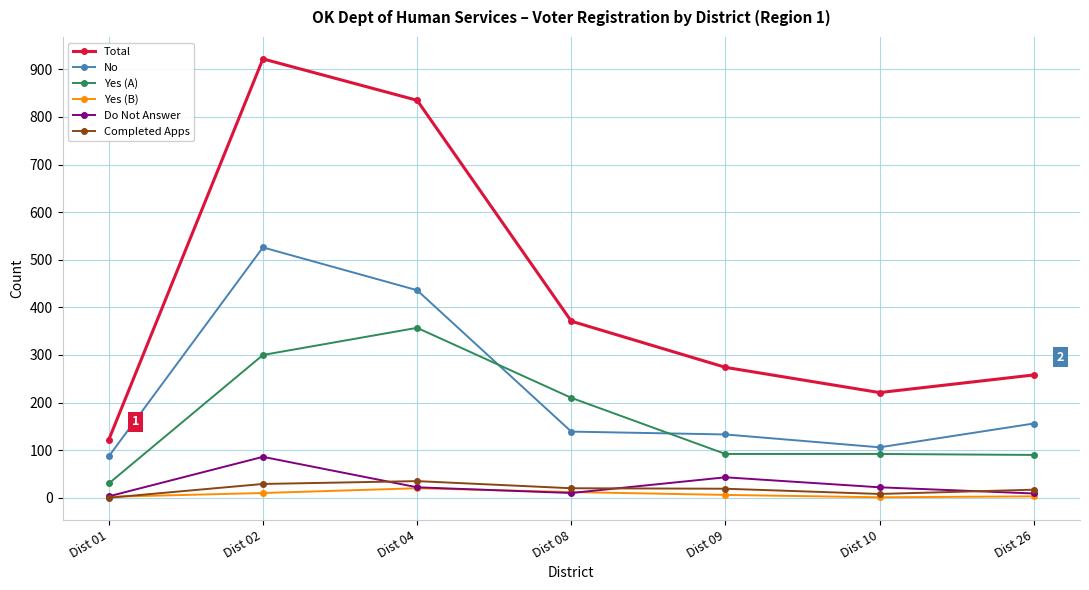

Which series changed the most between Dist 04 and Dist 08?

Total